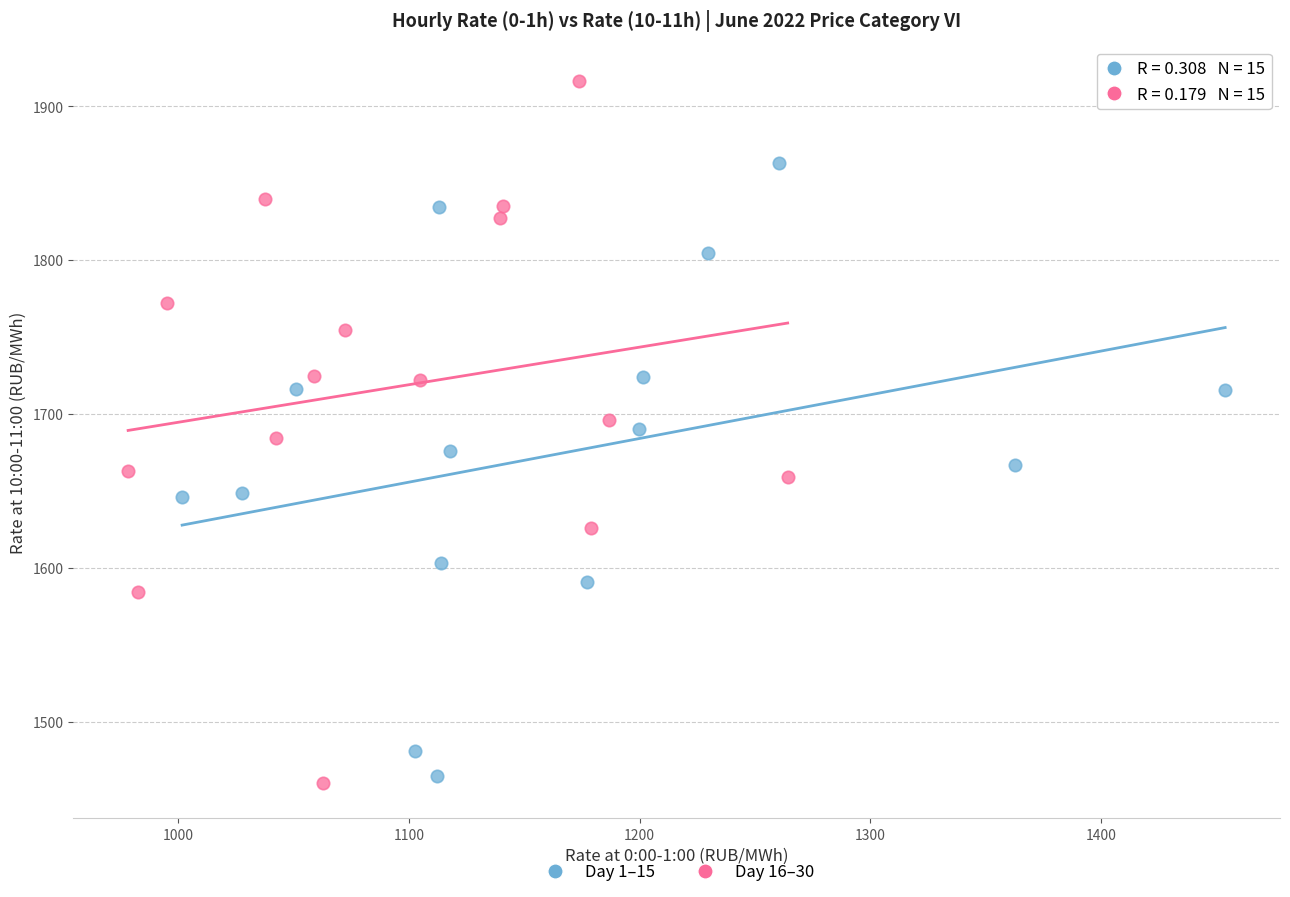

Which series reaches the minimum Y coordinate?

Day 16–30